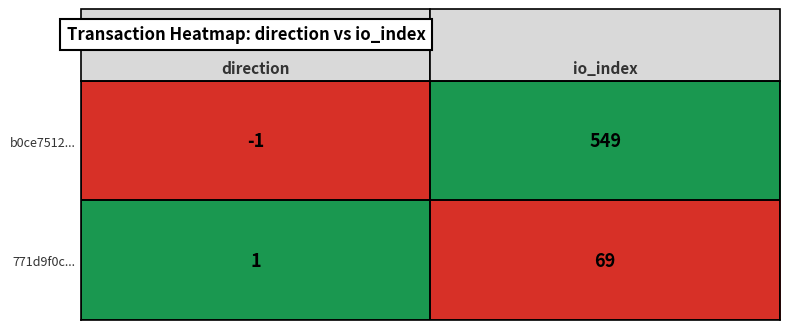

At how many categories does at least one series exceed 0?

2